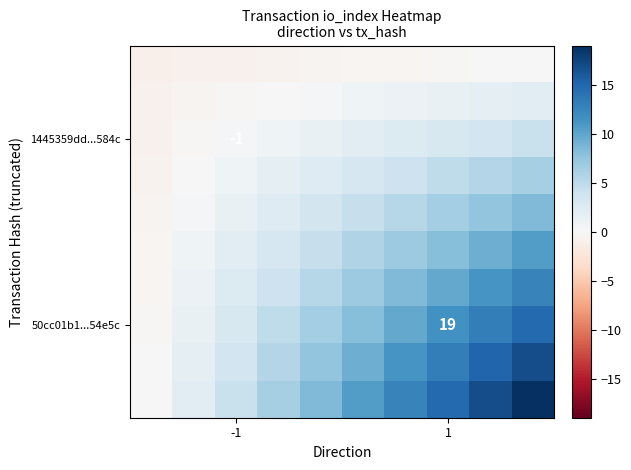

What is the minimum value for 50cc01b1...54e5c?

-0.2